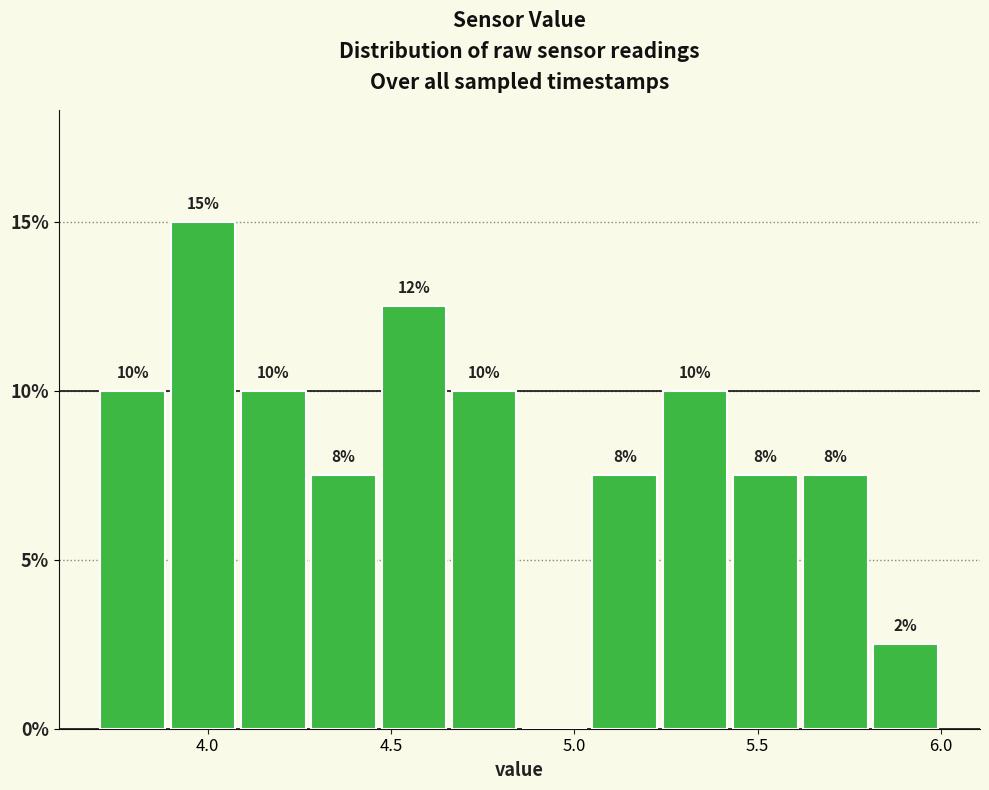

Around what value on the x-axis is the tallest bar? Give the approximate position of its centre, as read against the axis.

4.00